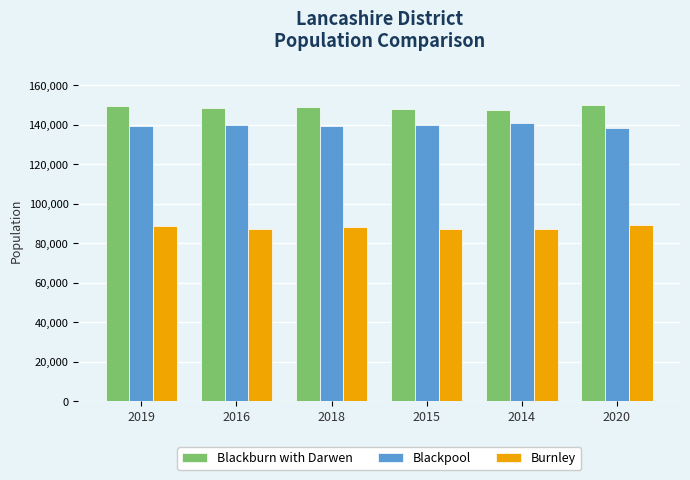

What is the difference between the highest and lowest values at 2018?

60415